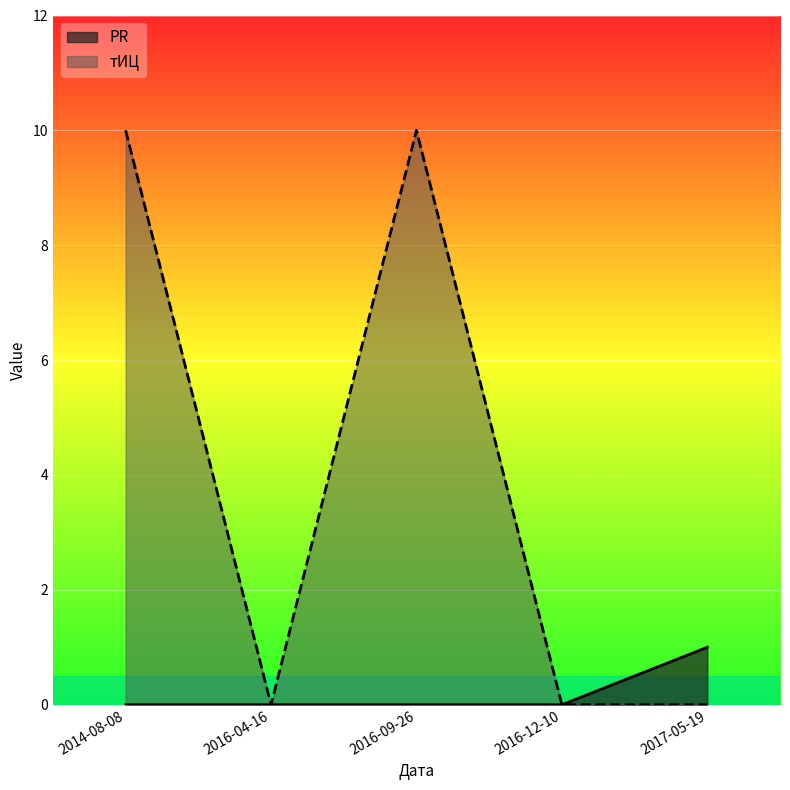

What is the value of the PR point at the 5th from the left?

1